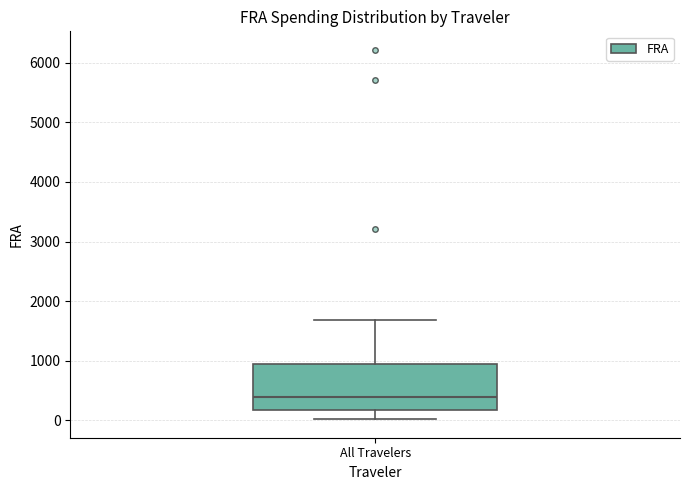

Transcribe this box plot: give where the median line is, the range the box spans, and where the two whiskers end, as read against the y-axis. The values are not printed on the chart, so give them approximately, as read against the axis.

median 400, box 200 to 900, whiskers 0 to 1700